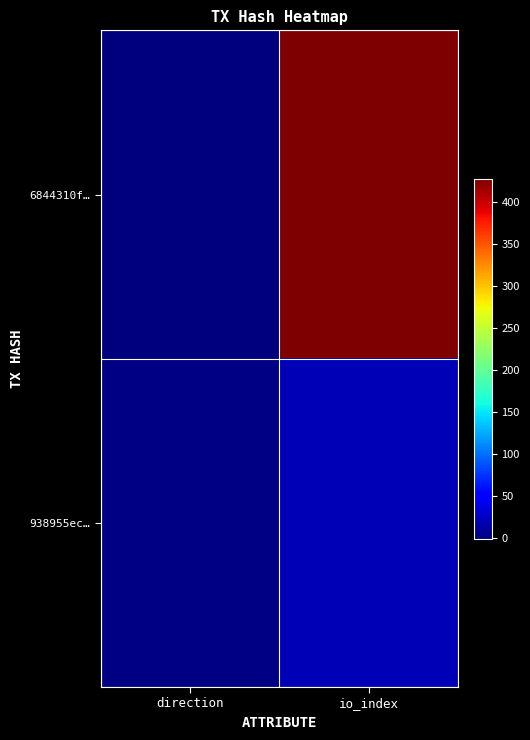

At which category does the chart reach its peak across all series?

io_index